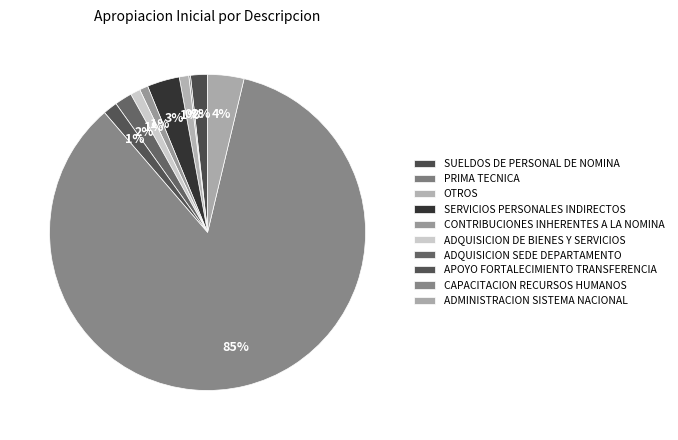

Which category accounts for the majority?

CAPACITACION RECURSOS HUMANOS